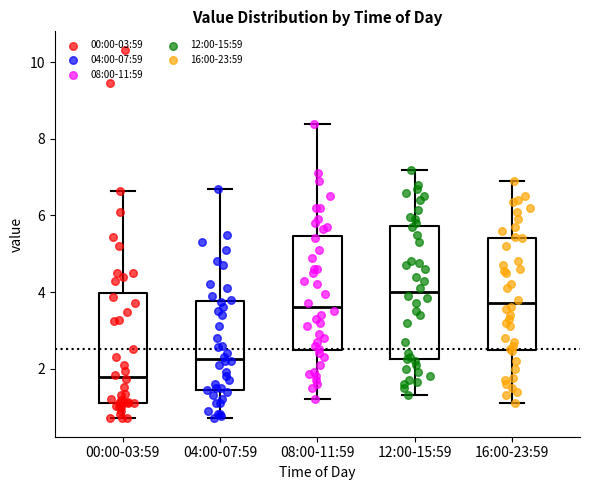

Where does the median line of the box for 00:00-03:59 sit on the y-axis? The values are not printed on the chart, so give them approximately, as read against the axis.

1.8